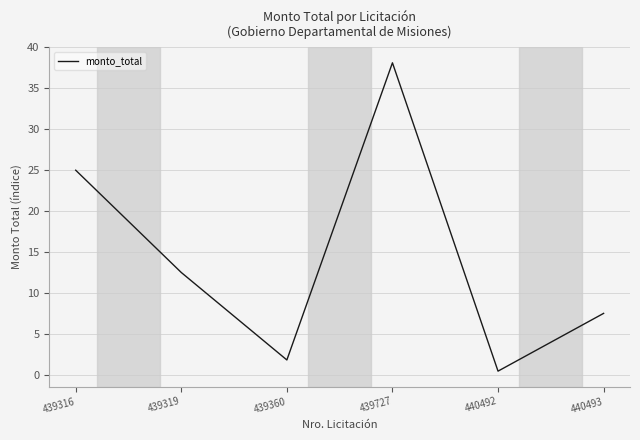

Is this an area chart (filled region under the line)?

No